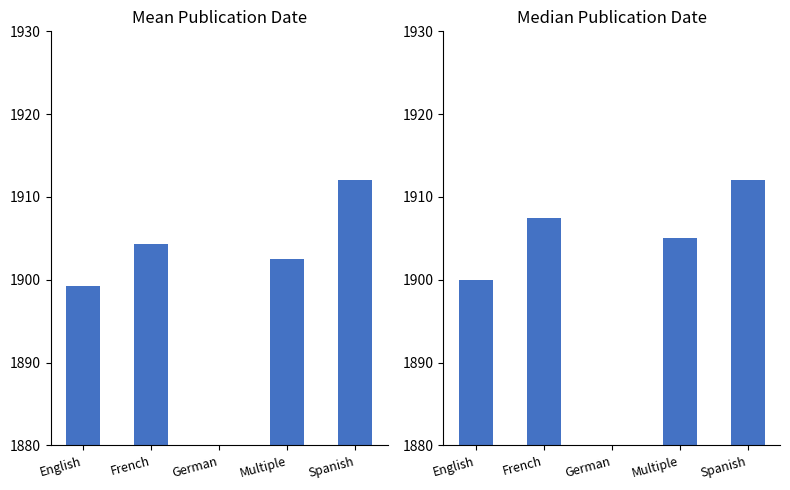

What is the value of the Median Date bar at the 2nd from the left?

1907.5